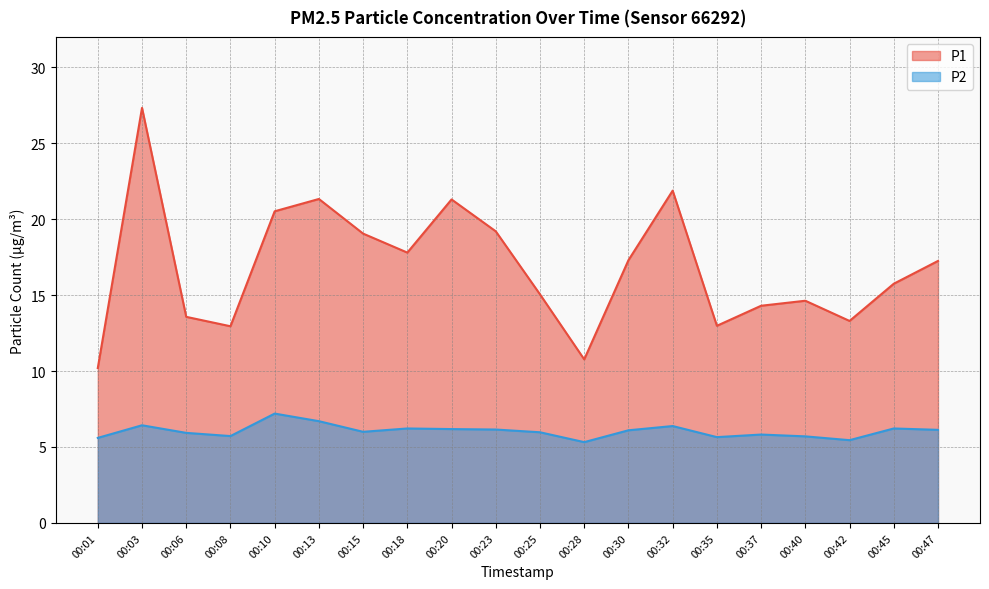

Reading left to right, extract all data points from this chart.

P1: 10.2	27.3	13.6	12.9	20.5	21.3	19.1	17.8	21.3	19.2	15.1	10.8	17.3	21.9	13.0	14.3	14.6	13.3	15.8	17.2
P2: 5.6	6.4	5.9	5.7	7.2	6.7	6.0	6.2	6.2	6.2	6.0	5.3	6.1	6.4	5.7	5.8	5.7	5.5	6.2	6.1